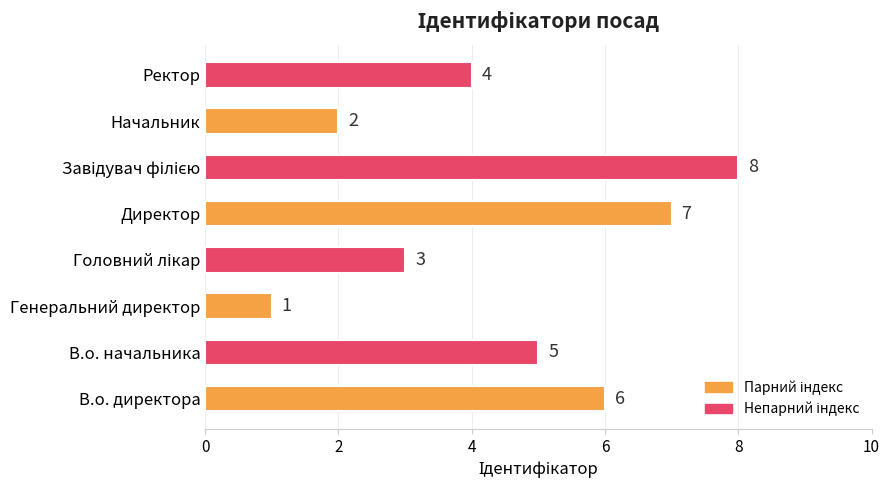

What is the difference between the second highest and second lowest values?

5